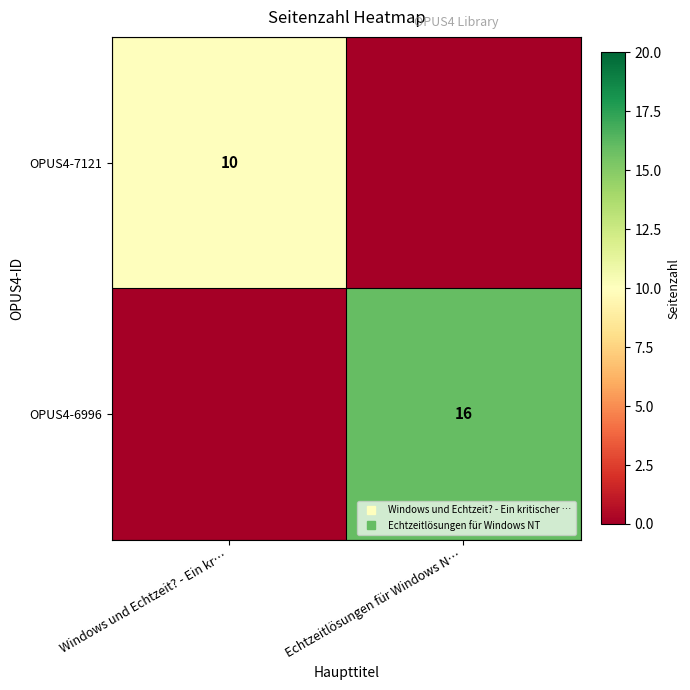

How many categories are shown in the chart?

2